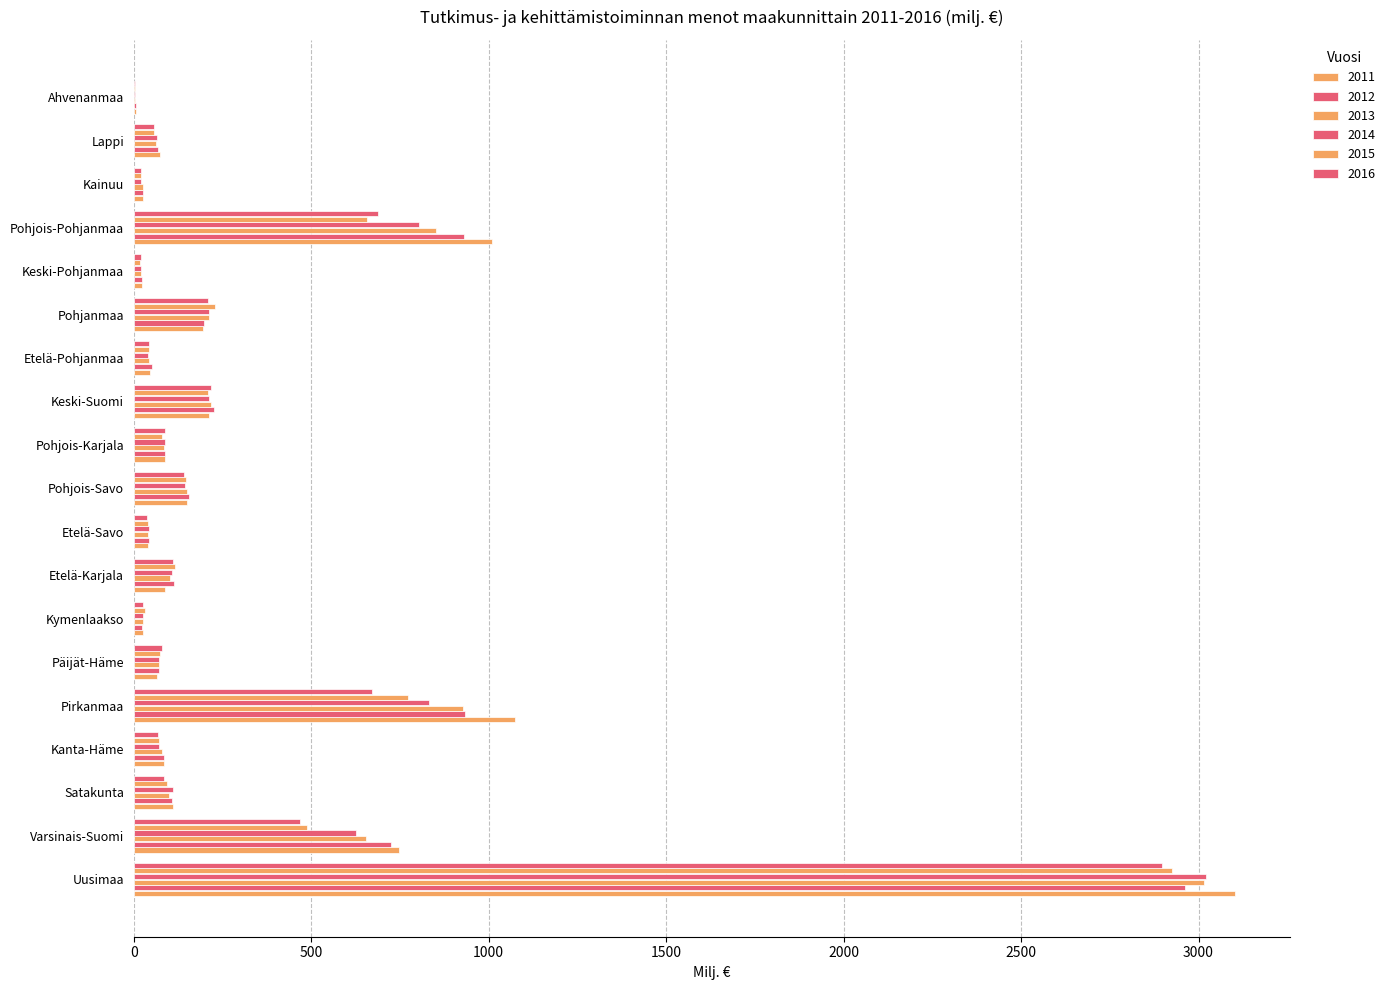

How many categories are shown in the chart?

19